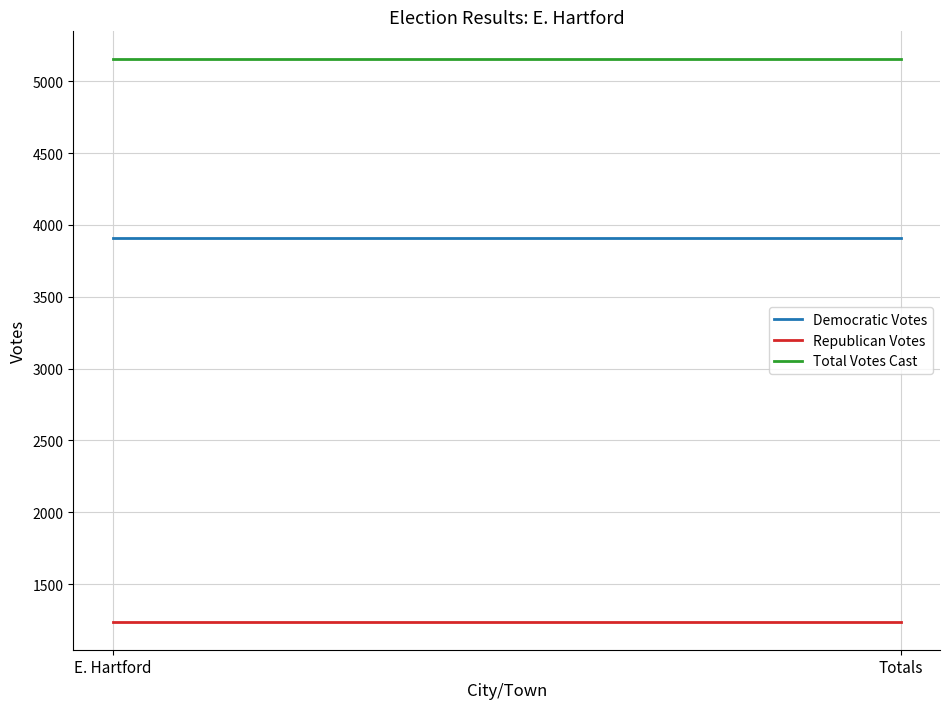

What is the label of the 2nd point from the left?

Totals